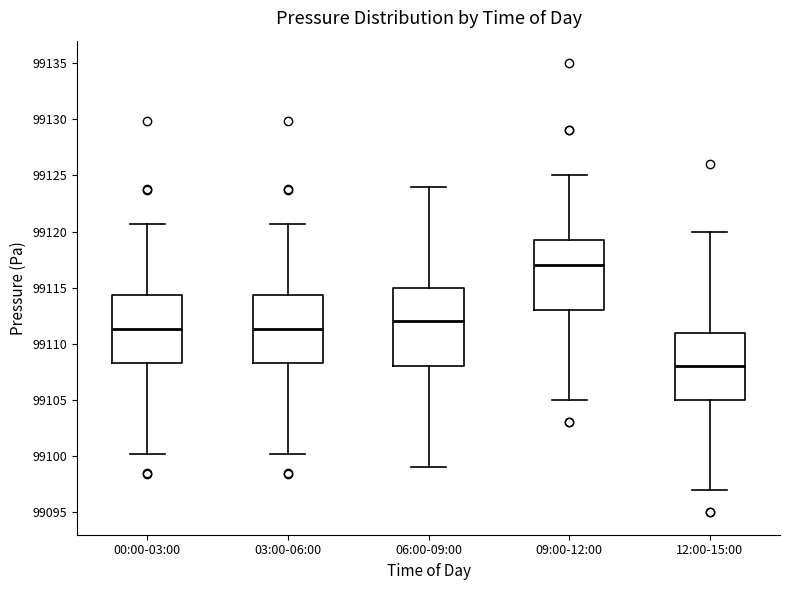

Which box is the tallest, from its lower edge to its upper edge?

06:00-09:00